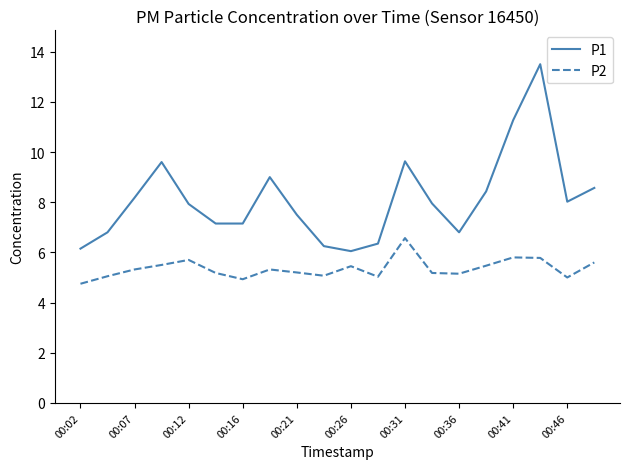

Which series has the largest total across all categories?

P1